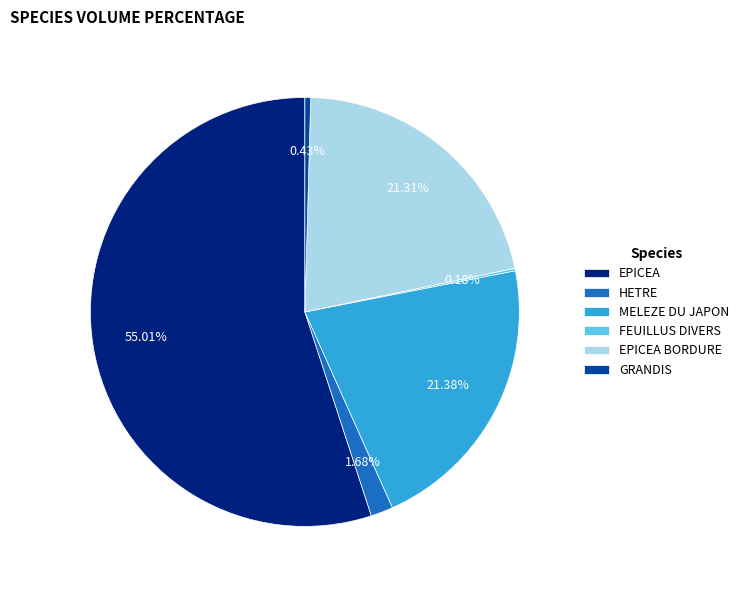

Between HETRE and EPICEA, which is larger?

EPICEA